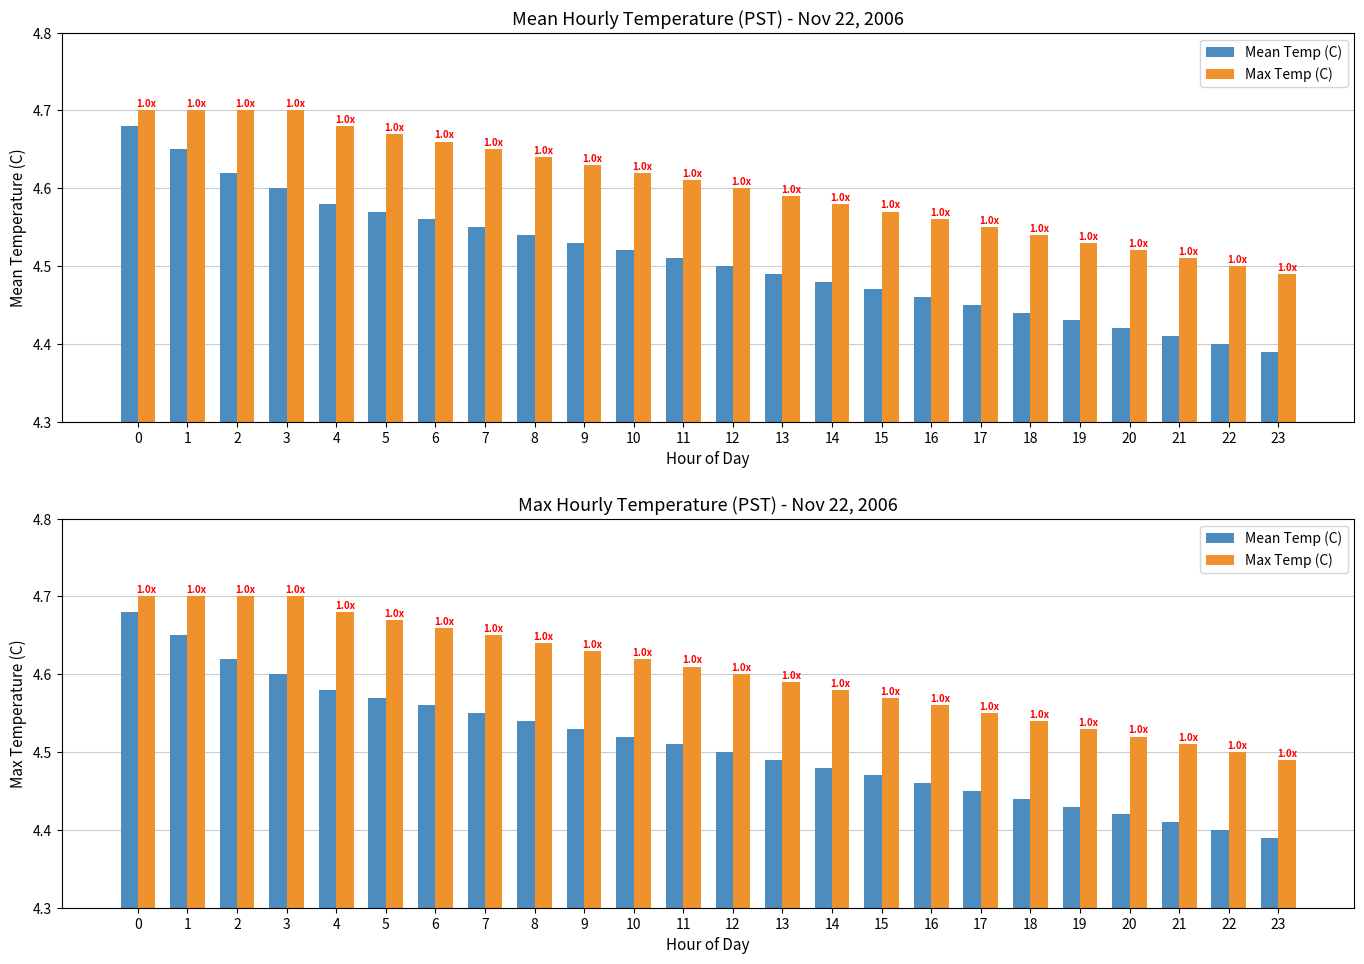

What is the difference between the second highest and second lowest values in the Mean Temp (C) series?

0.2